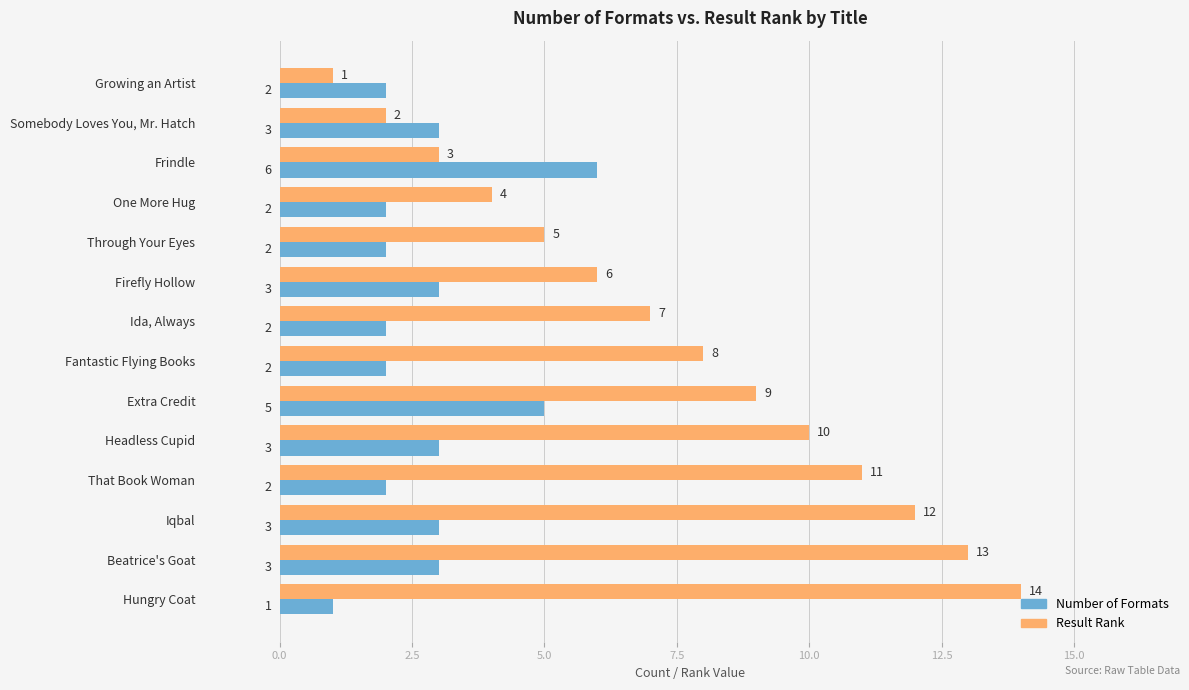

How many categories are shown in the chart?

14